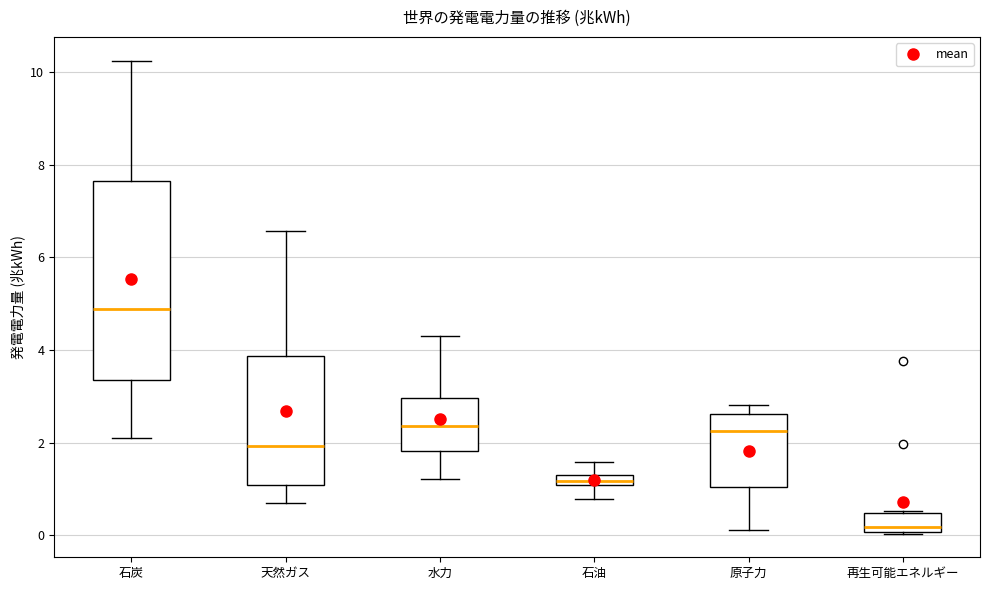

Which box's median line is the highest?

石炭